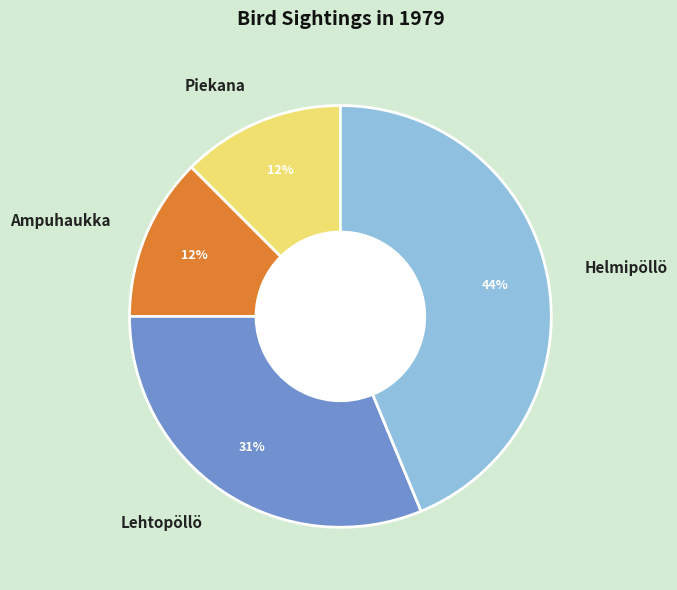

Between Lehtopöllö and Ampuhaukka, which is larger?

Lehtopöllö